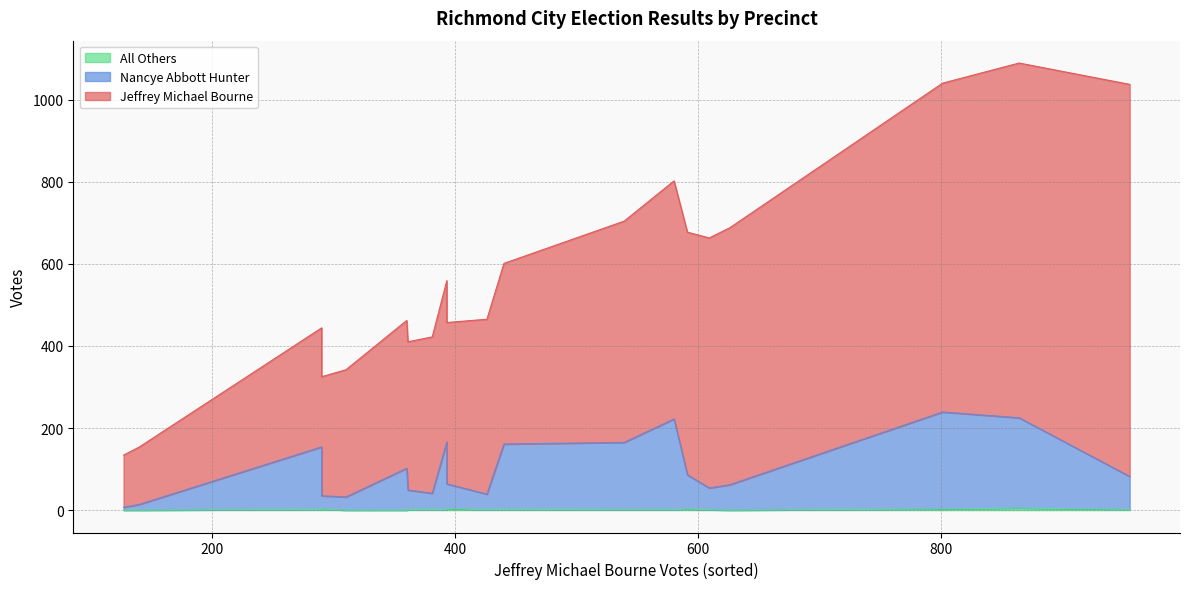

List the series in order of their peak value, lowest first.

All Others, Nancye Abbott Hunter, Jeffrey Michael Bourne